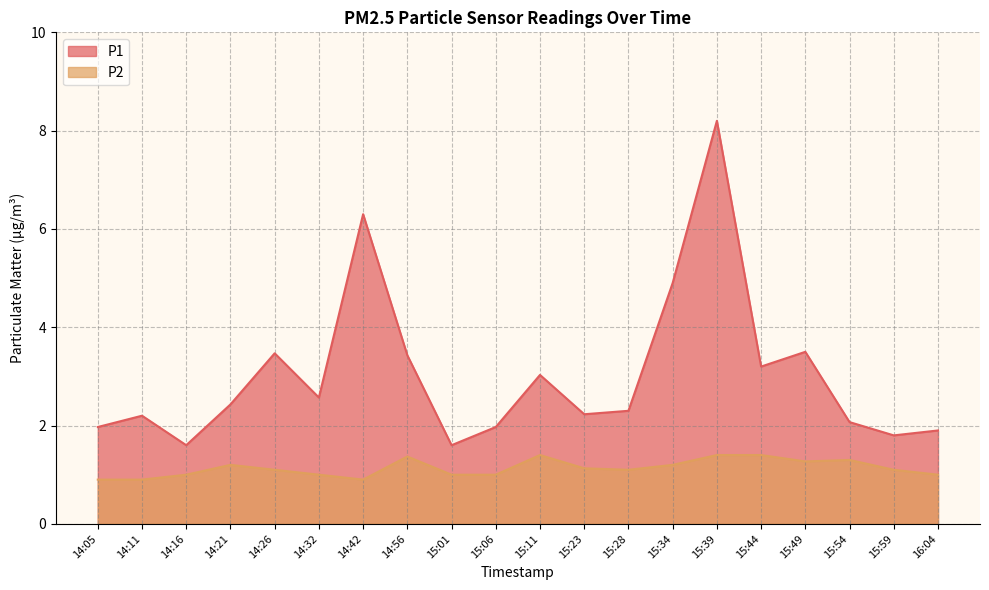

List the labels in order of P2 value, smallest first.

14:05, 14:11, 14:42, 14:16, 14:32, 15:01, 15:06, 16:04, 14:26, 15:28, 15:59, 15:23, 14:21, 15:34, 15:49, 15:54, 14:56, 15:11, 15:39, 15:44